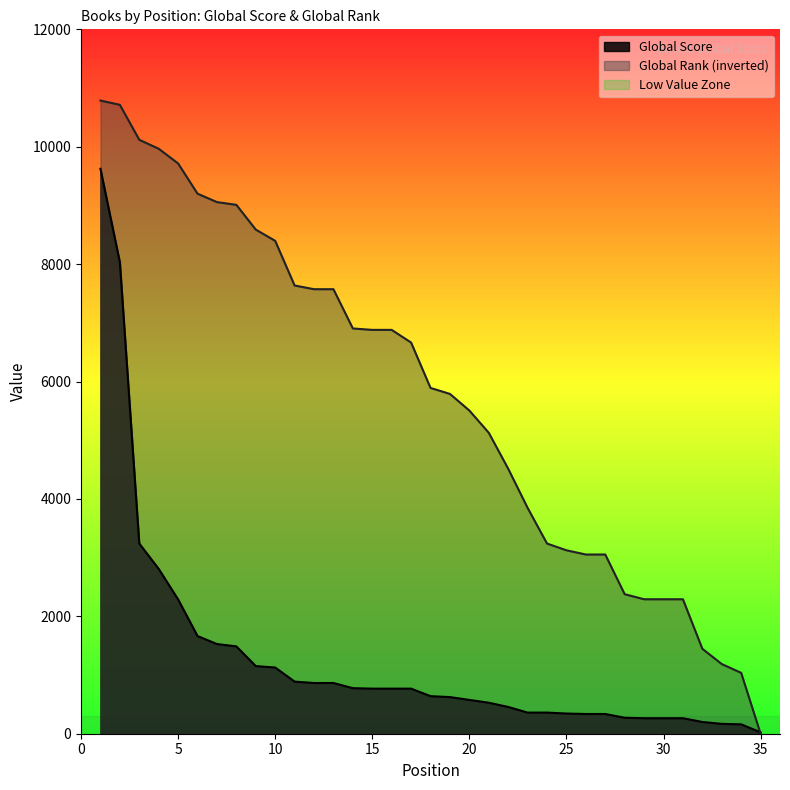

List the labels in order of Global Score value, largest first.

1, 2, 3, 4, 5, 6, 7, 8, 9, 10, 11, 12, 13, 14, 15, 16, 17, 18, 19, 20, 21, 22, 23, 24, 25, 26, 27, 28, 29, 30, 31, 32, 33, 34, 35